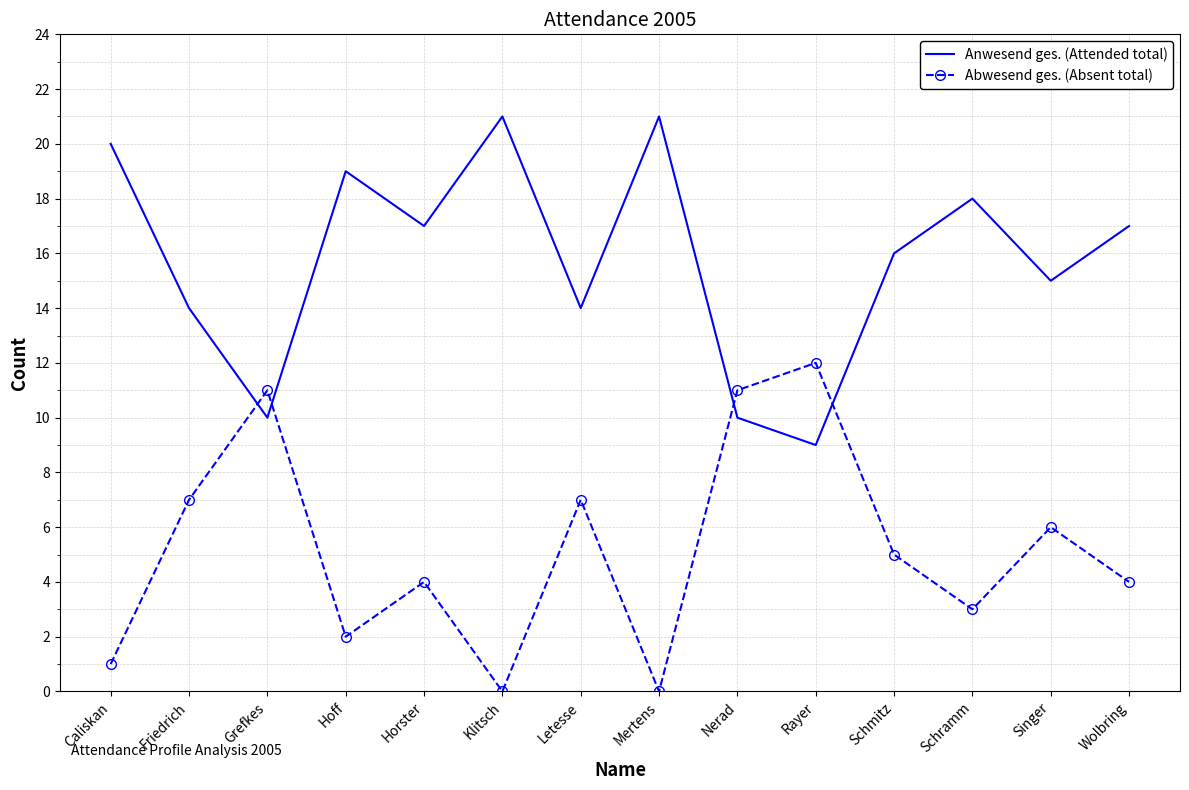

Rank the series by their average value, from lowest to highest.

Abwesend ges. (Absent total), Anwesend ges. (Attended total)